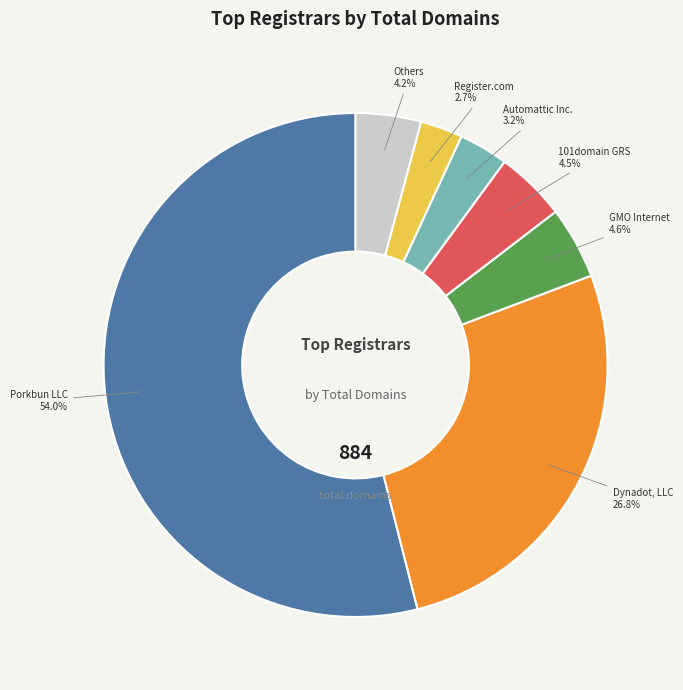

Which slice is the largest?

Porkbun LLC